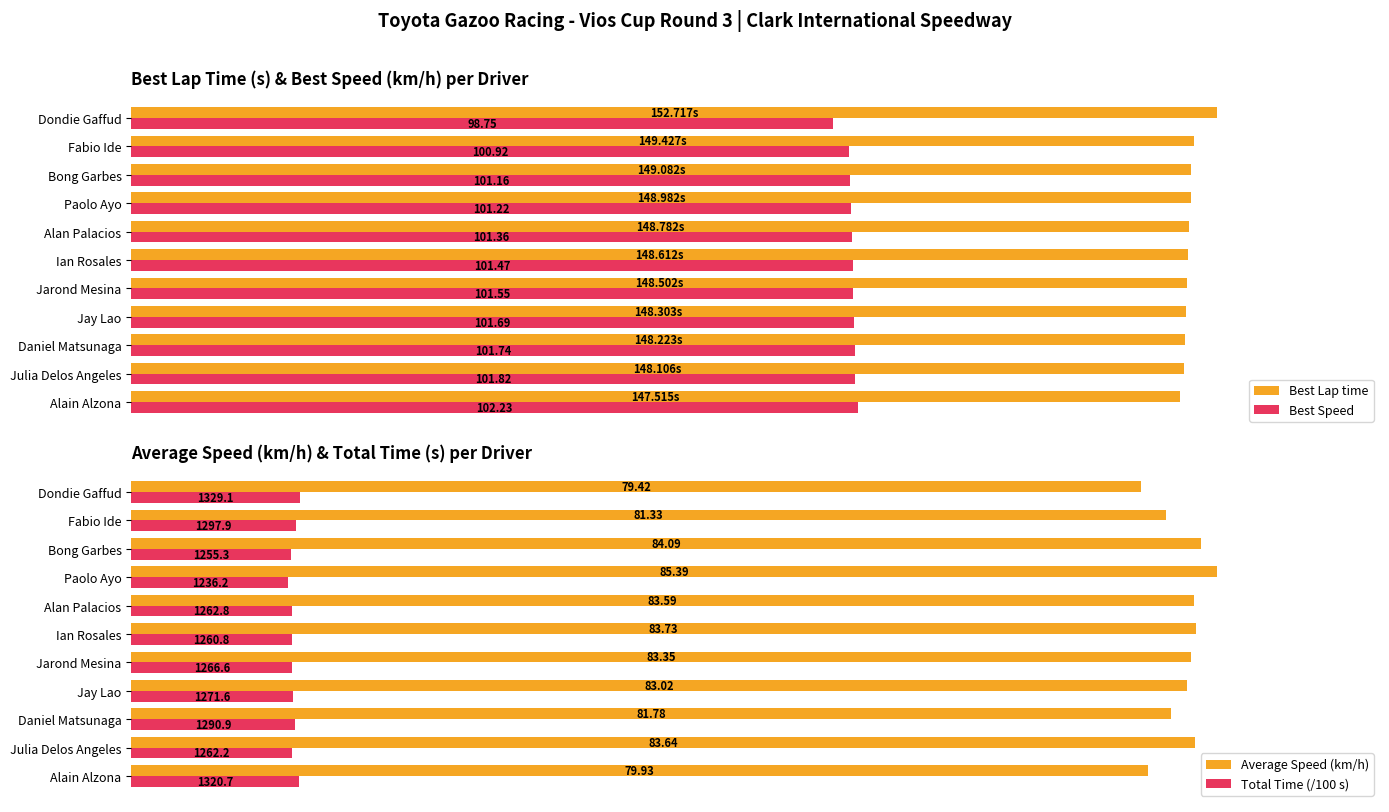

Is the value of Total Time (/100 s) at Alan Palacios greater than the value of Average Speed (km/h) at Fabio Ide?

No